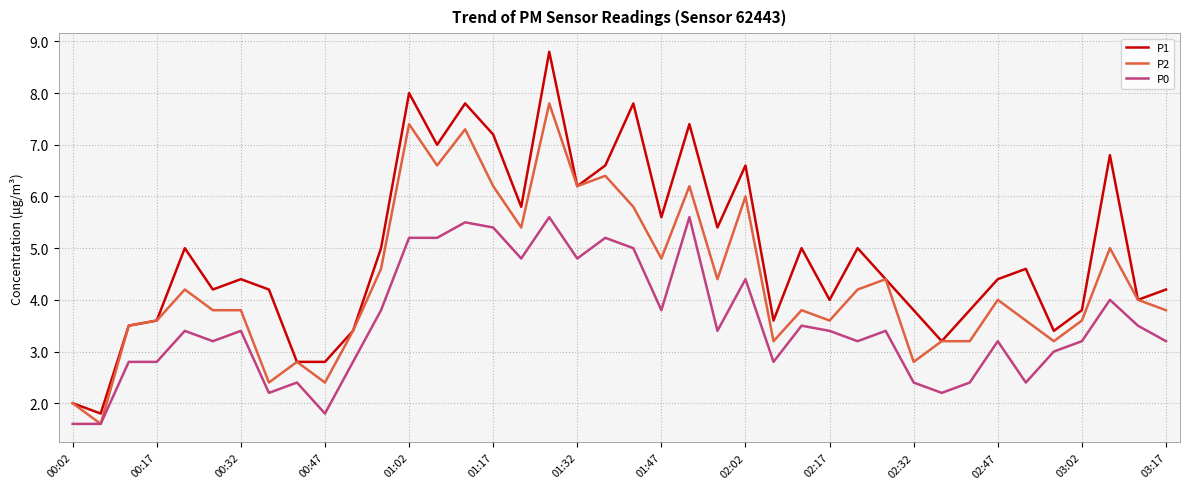

Which series has the widest spread of values?

P1